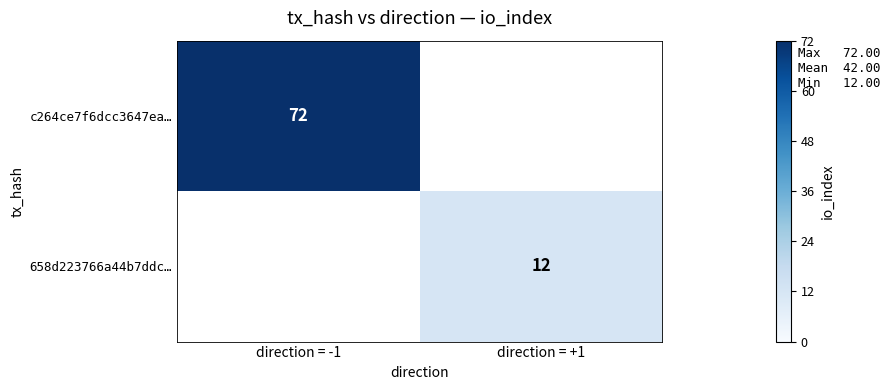

Is it true that 658d223766a44b7ddc… equals 4 at direction = +1?

False